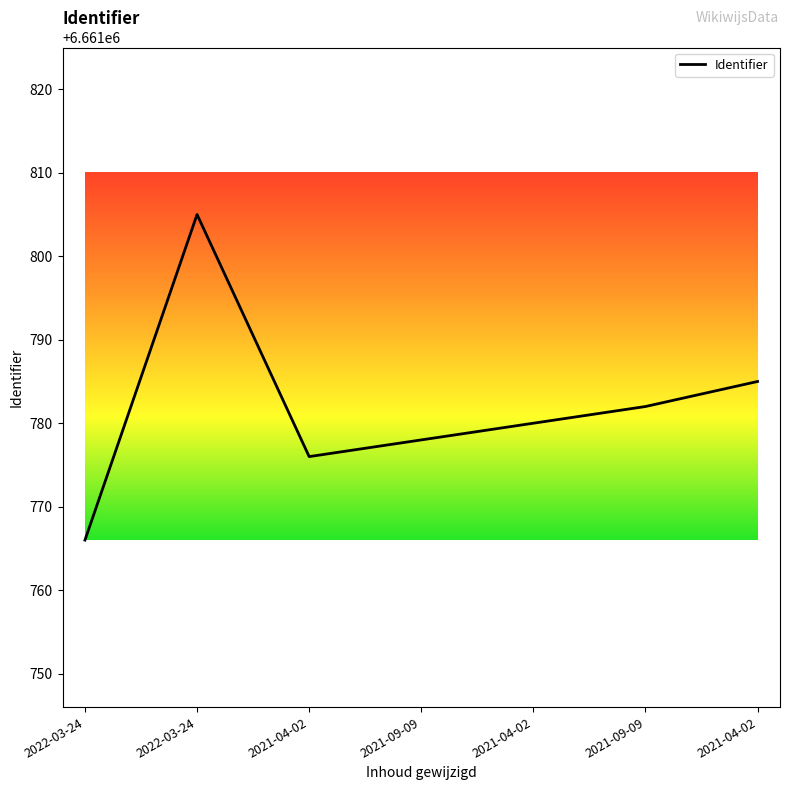

Rank the categories by value from highest to lowest.

2022-03-24, 2021-04-02, 2021-09-09, 2021-04-02, 2021-09-09, 2021-04-02, 2022-03-24